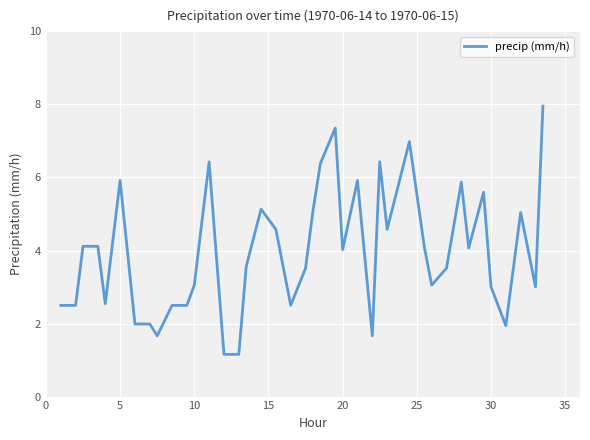

What is the maximum value shown in the chart?

8.0